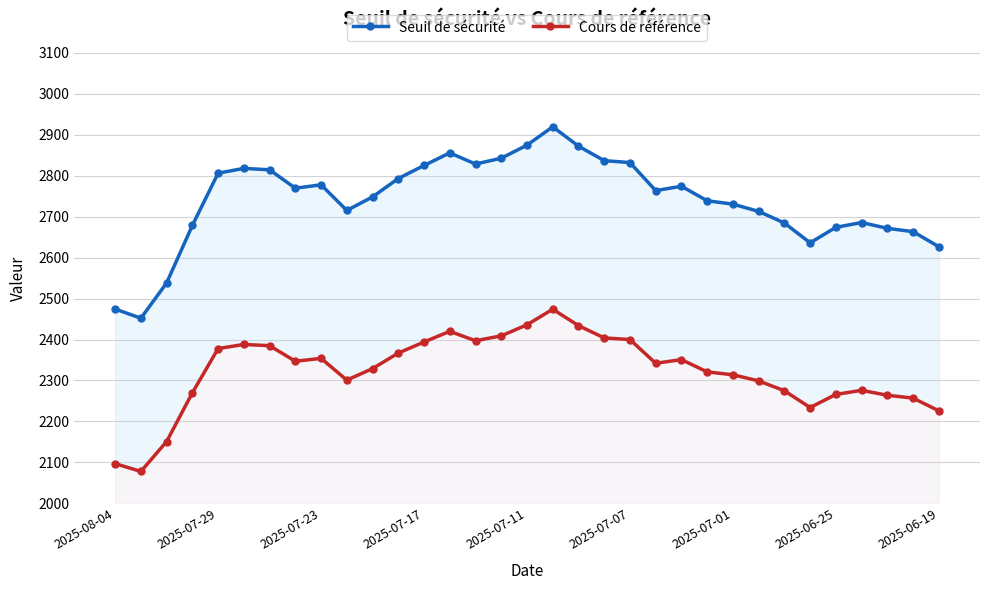

How many data points does each series have?

33